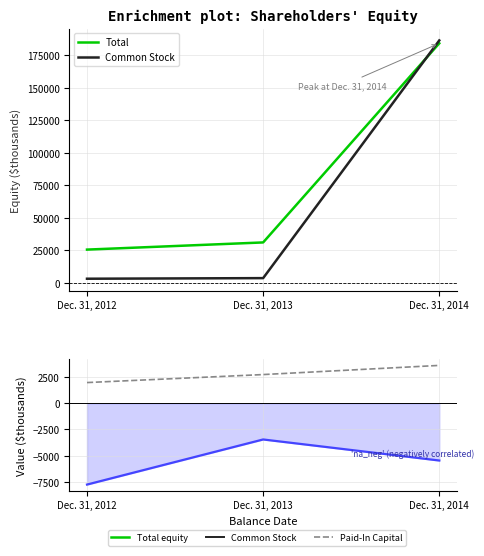

Does the chart display data point markers on the line(s)?

No